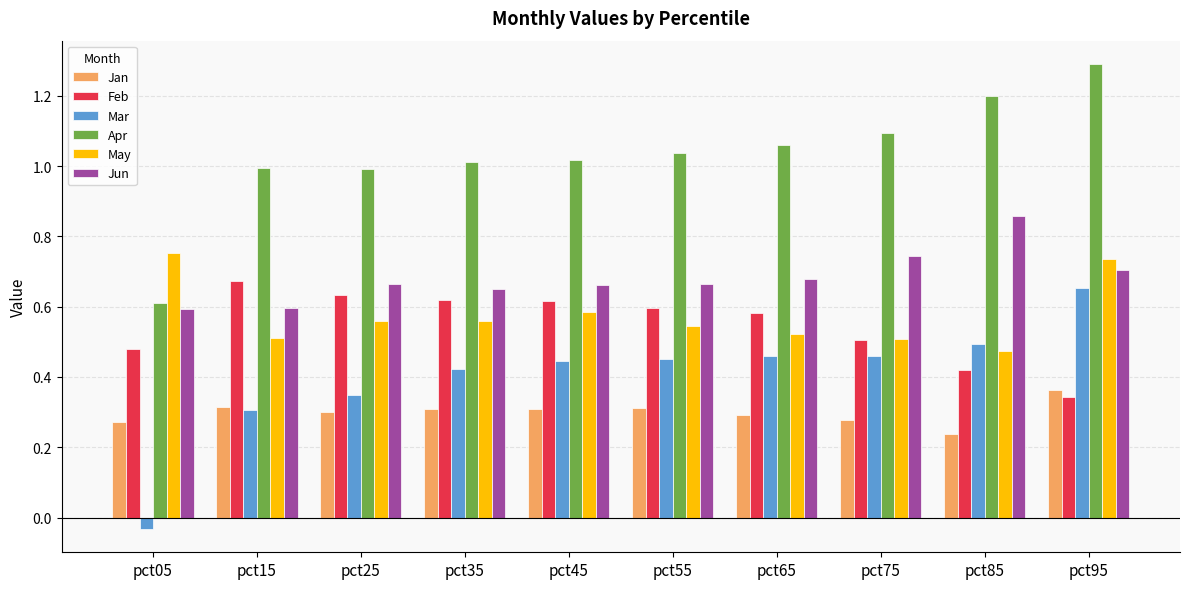

Is it true that Apr equals 0.4 at pct55?

False